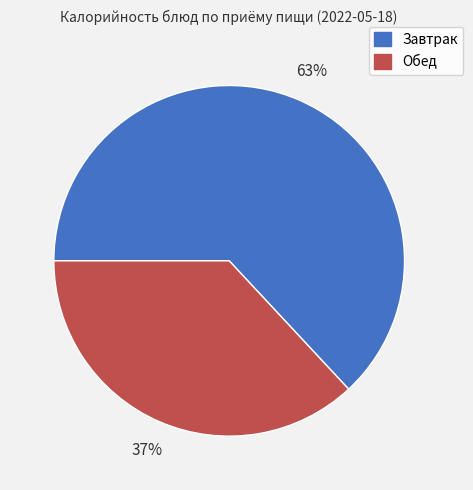

How many slices are in this pie chart?

2